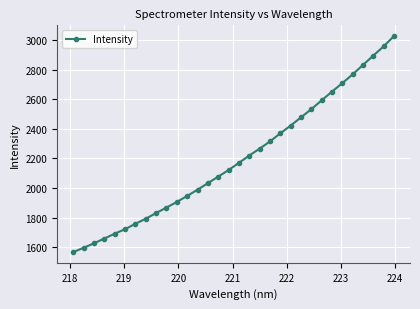

What is the value of the 27th point from the left?

2707.8